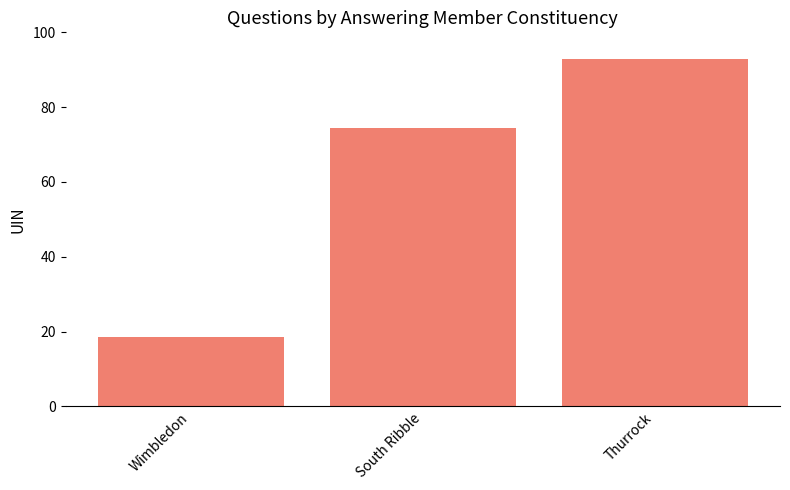

Which label corresponds to the largest value in the chart?

Thurrock